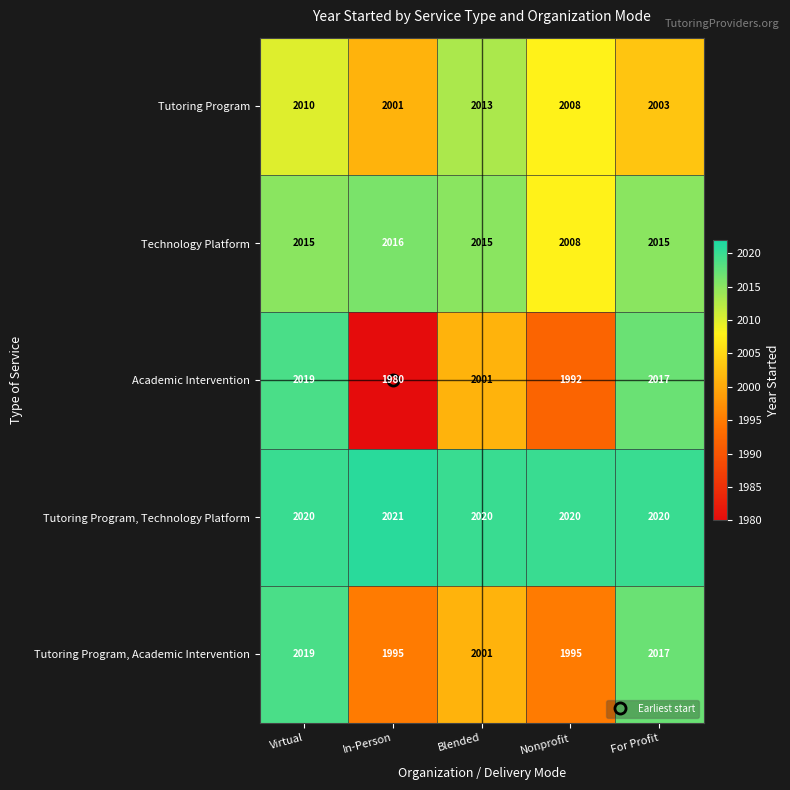

At which label does Academic Intervention first exceed 2001?

Virtual